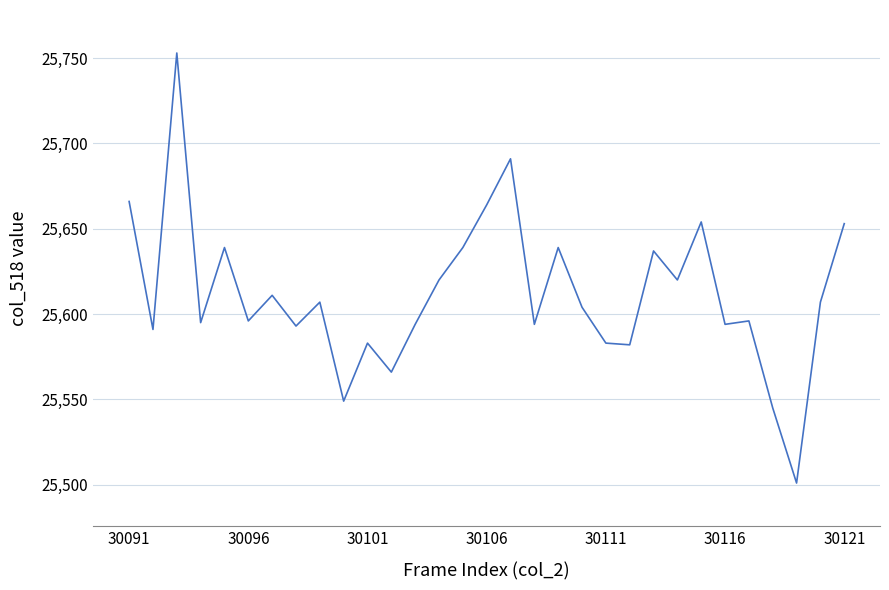

What is the minimum value shown in the chart?

25501